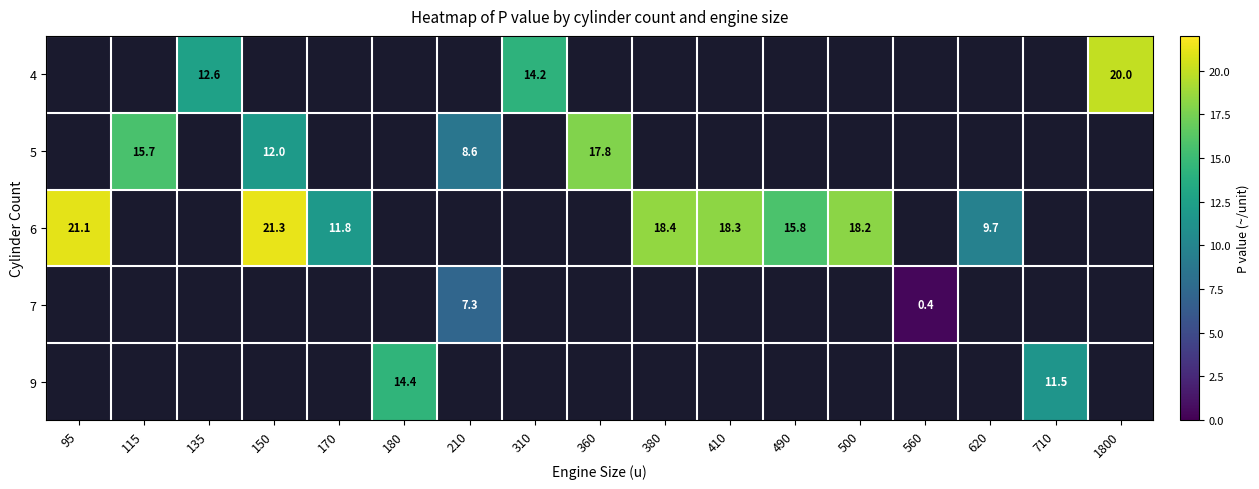

True or false: 7 has a value of 0.6 at 560.

False